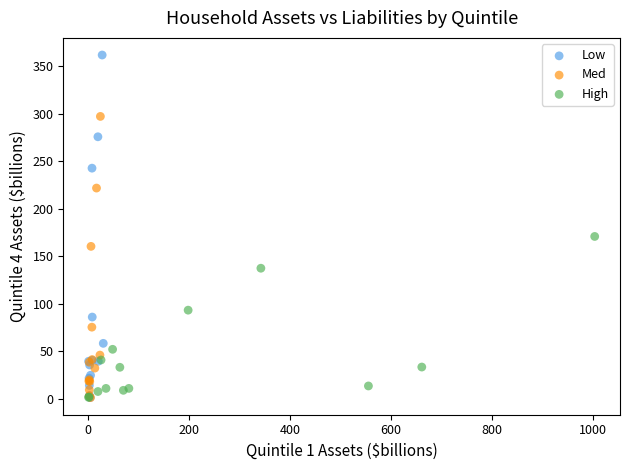

Which series reaches the maximum Y coordinate?

Low